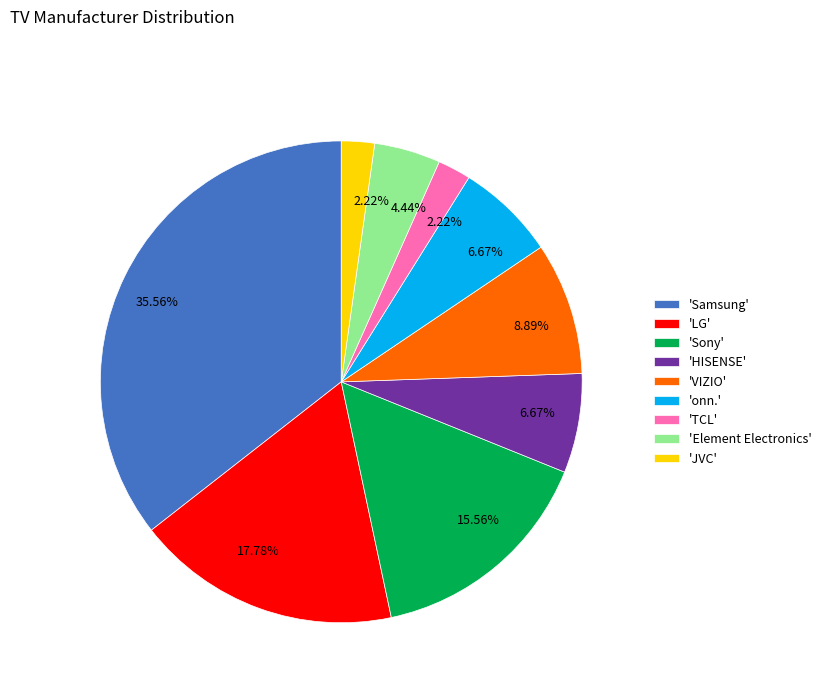

Does any single category account for the majority?

No